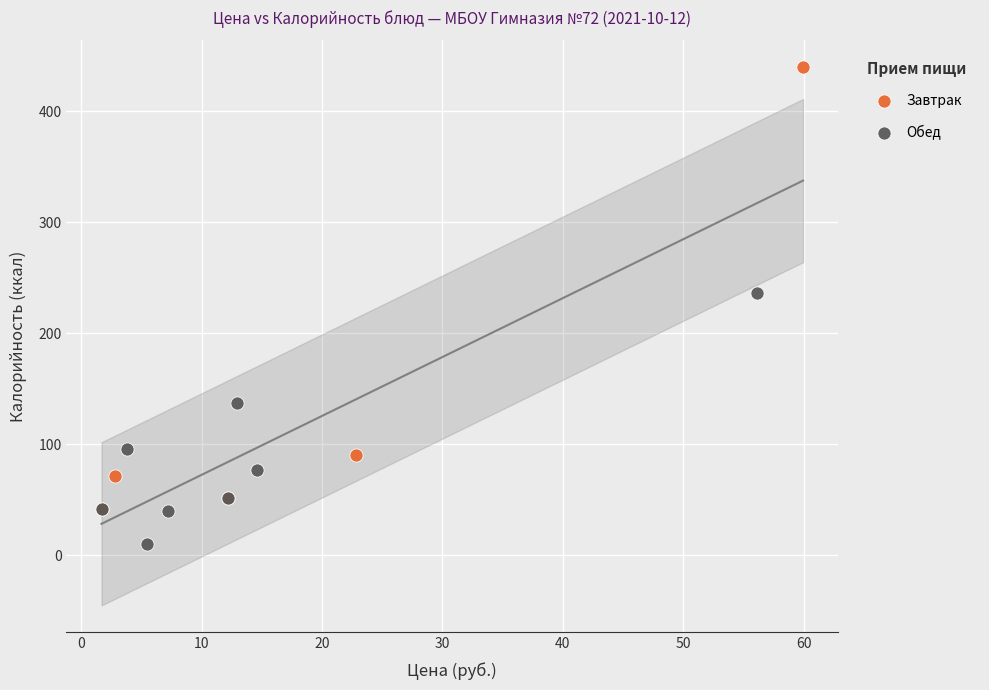

Which series reaches the minimum Y coordinate?

Обед